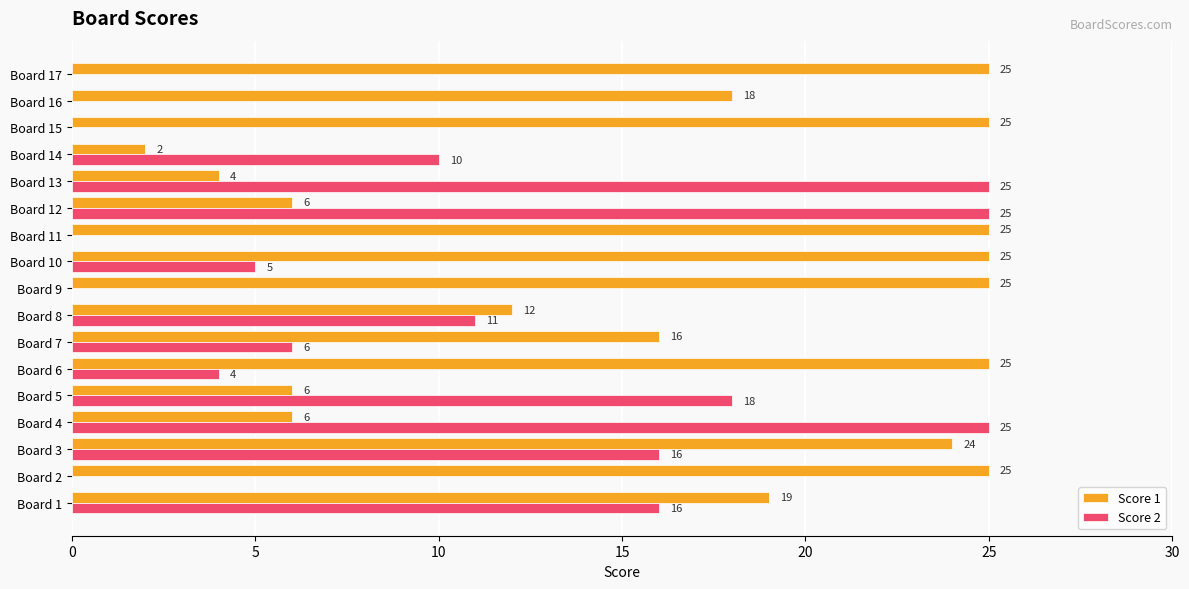

What is the sum of all Score 1 values?

288